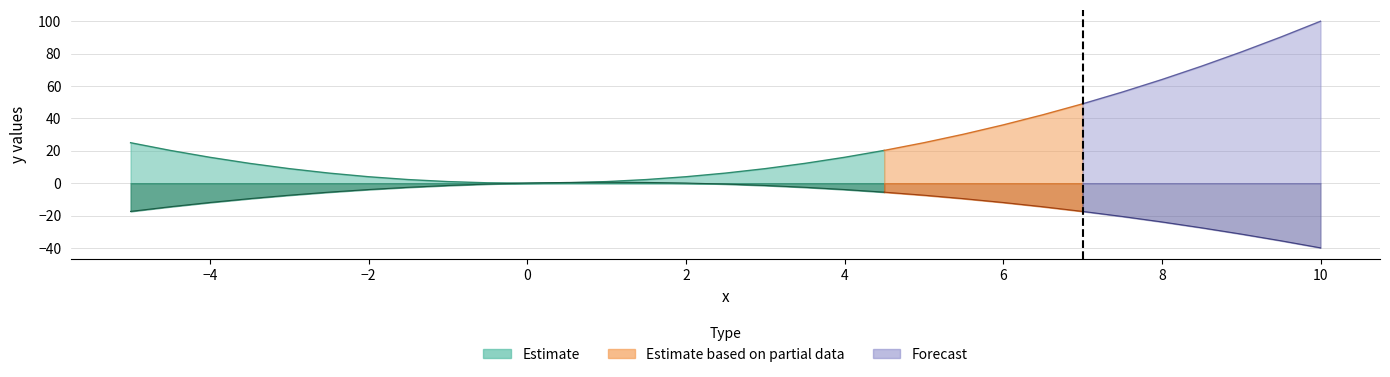

At which label does y1 reach its minimum?

10